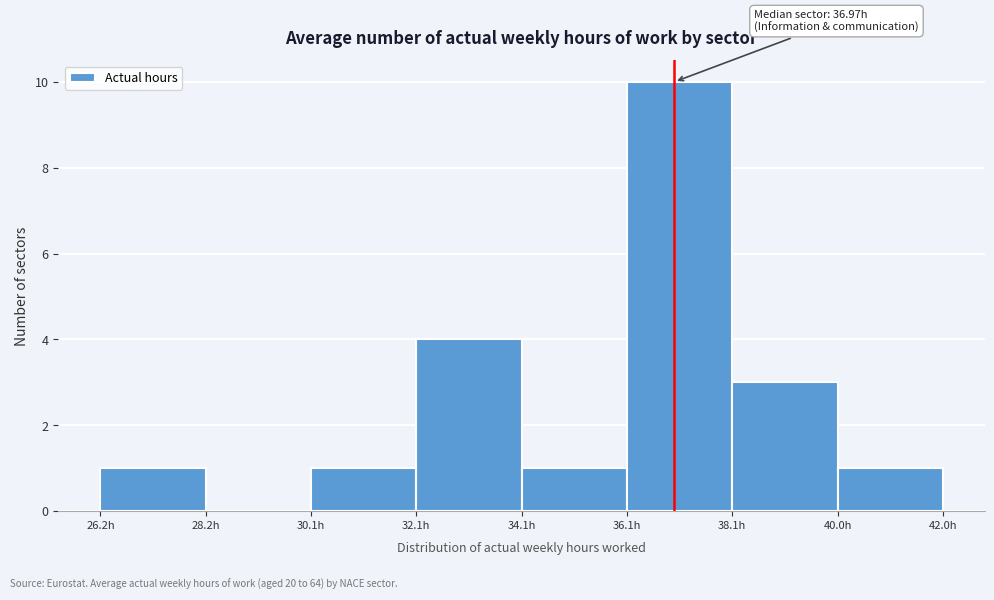

Which range on the x-axis has the tallest bar?

36.0 to 38.0